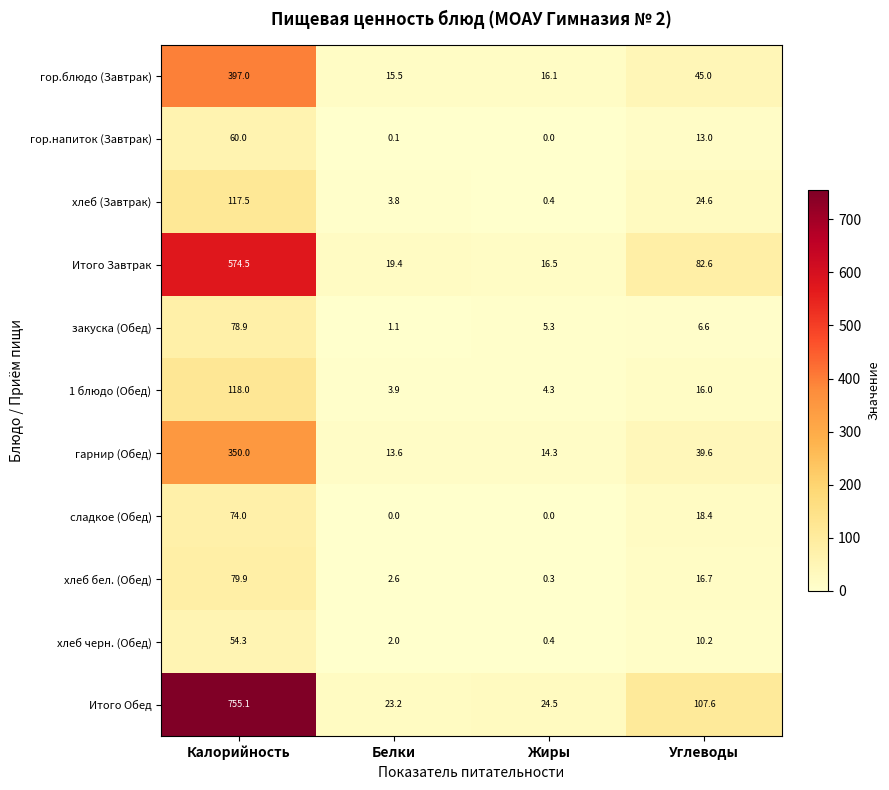

What is the total value across all series at Калорийность?

2659.2